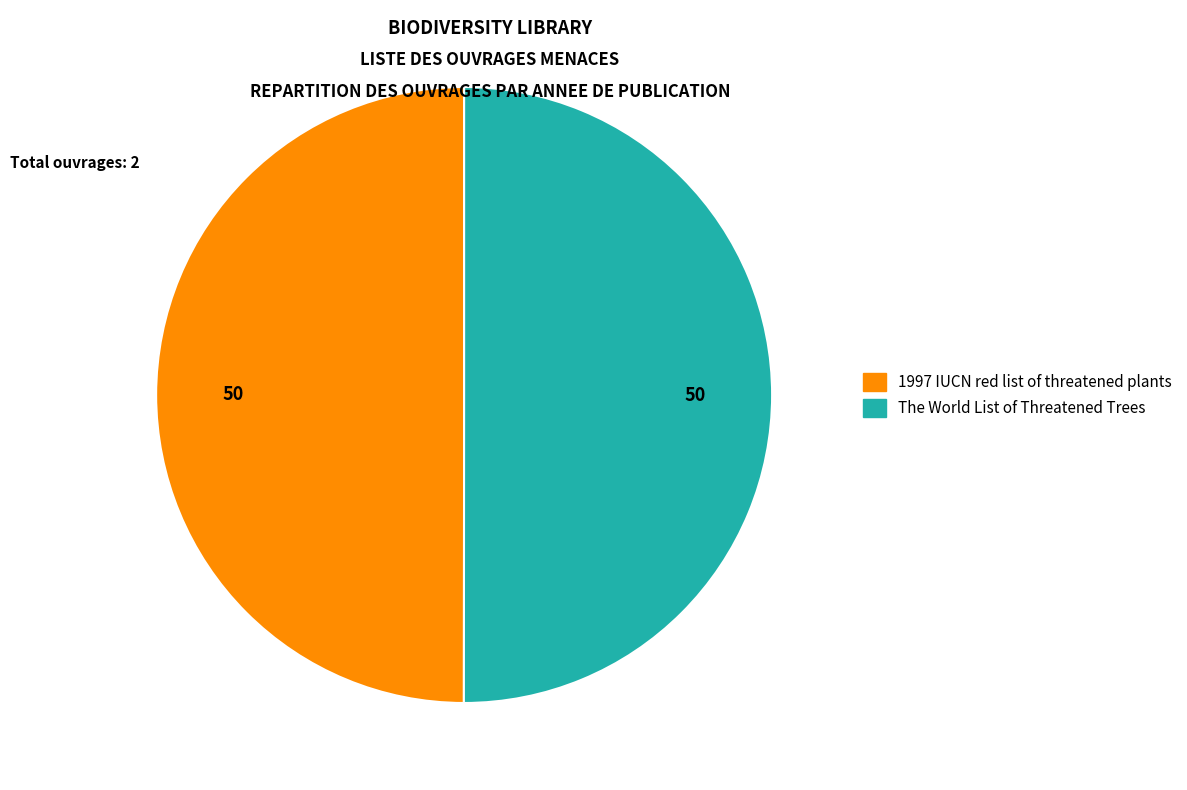

Approximately how many times larger is the value at The World List of Threatened Trees compared to 1997 IUCN red list of threatened plants?

1.0